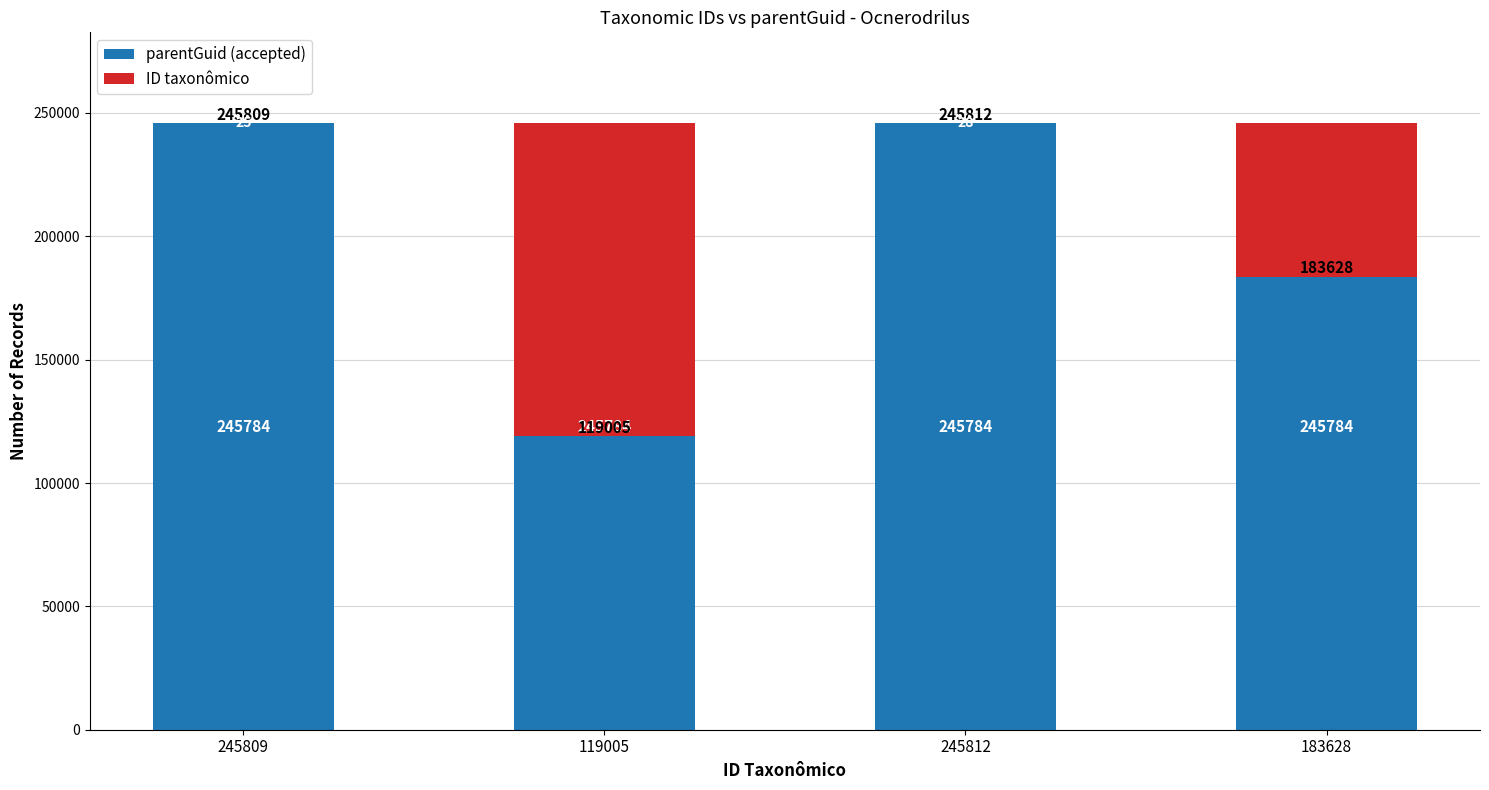

What is the label of the 2nd bar from the right?

245812